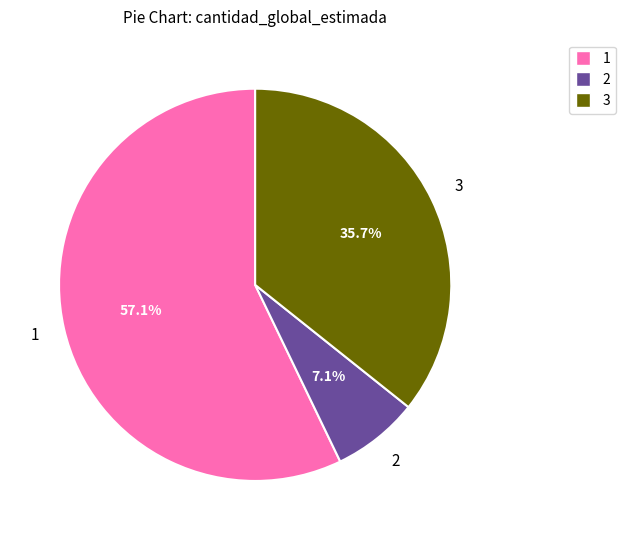

Is there any slice that represents more than half of the pie?

Yes